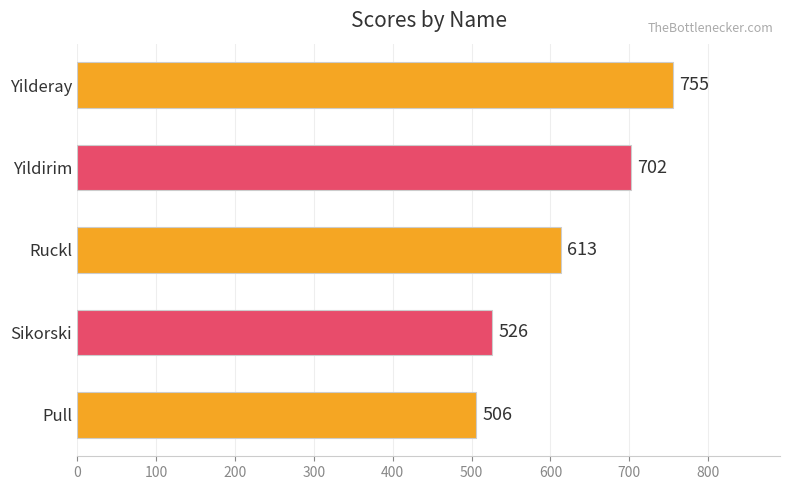

How many data points does each series have?

5